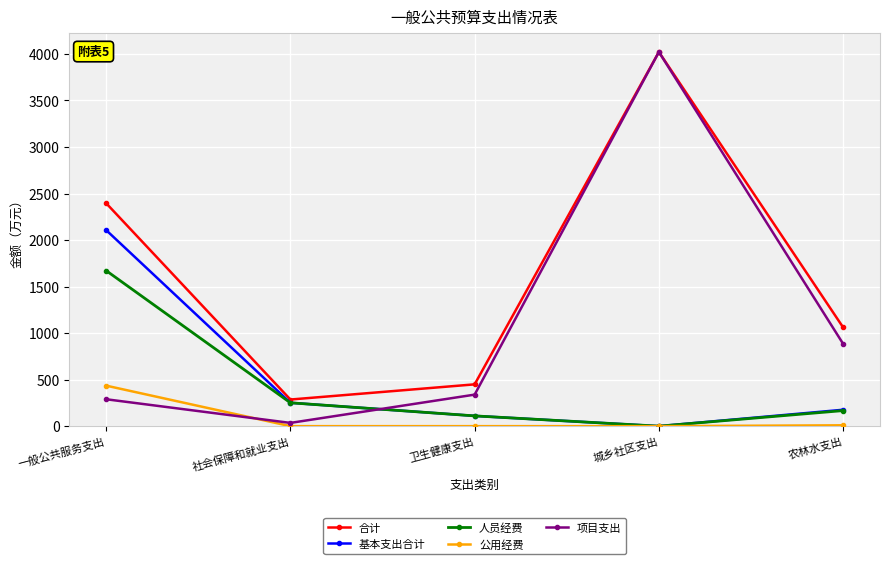

Is it true that 人员经费 equals 108.7 at 社会保障和就业支出?

False